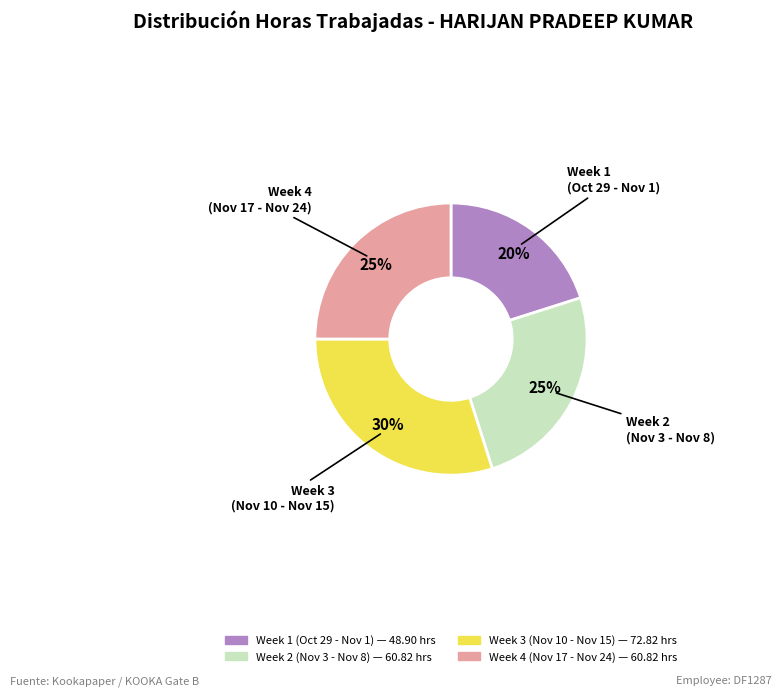

Does any single category account for the majority?

No